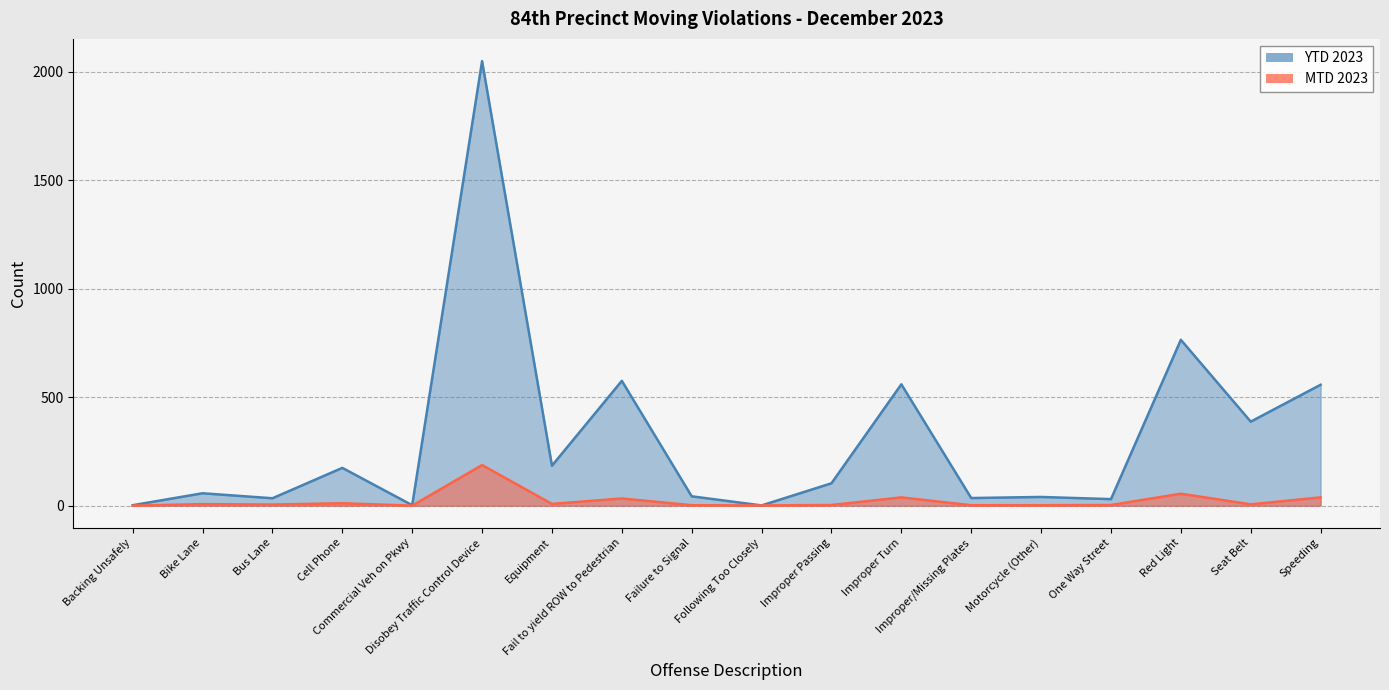

Which series has the largest range (max minus min)?

YTD 2023